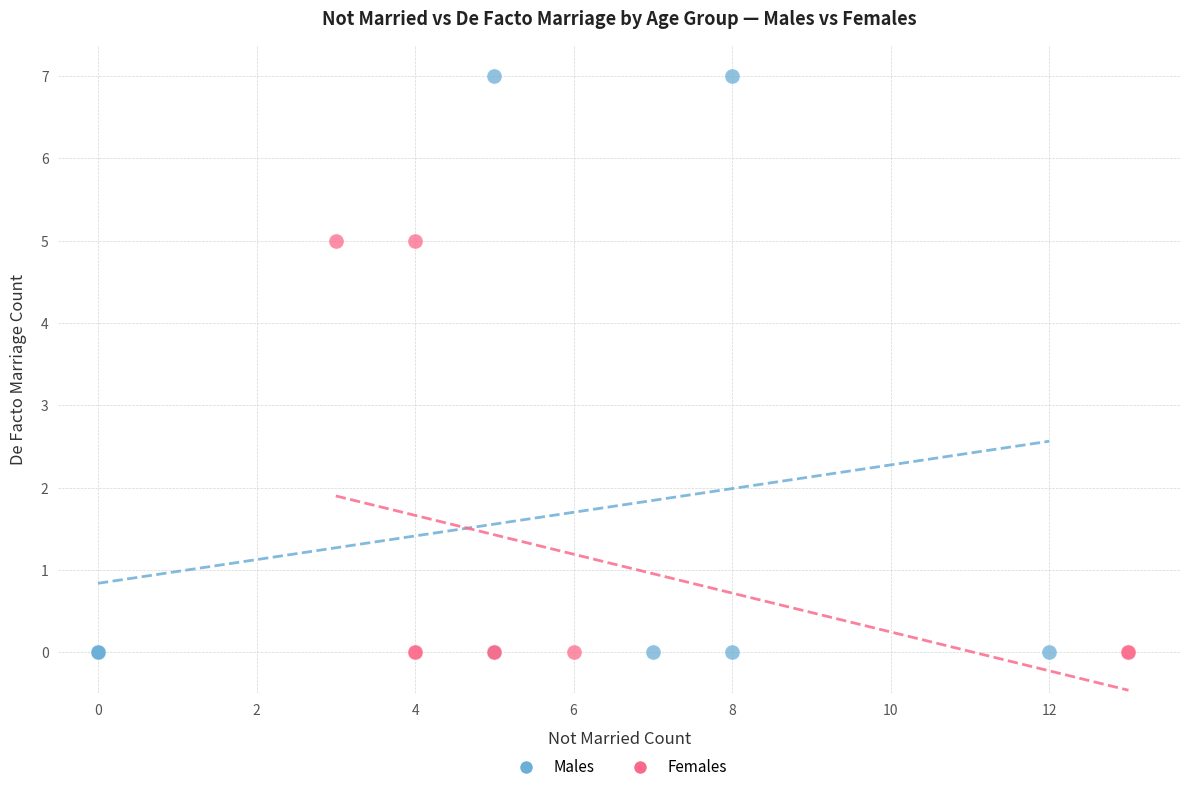

Which series reaches the maximum Y coordinate?

Males